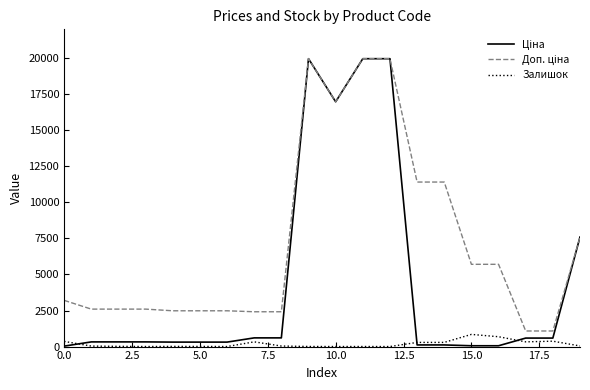

Is it true that Залишок equals 360.0 at 0.0?

True